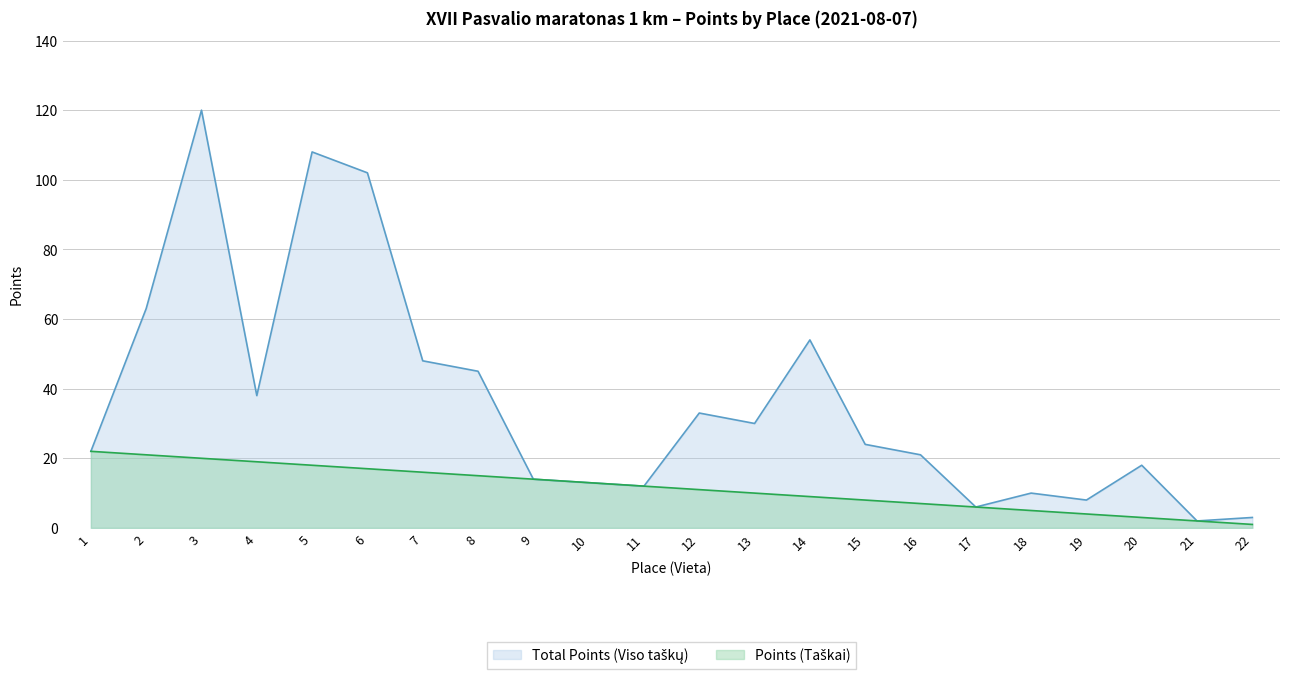

What are all the series names shown in the legend?

Total Points (Viso taškų), Points (Taškai)